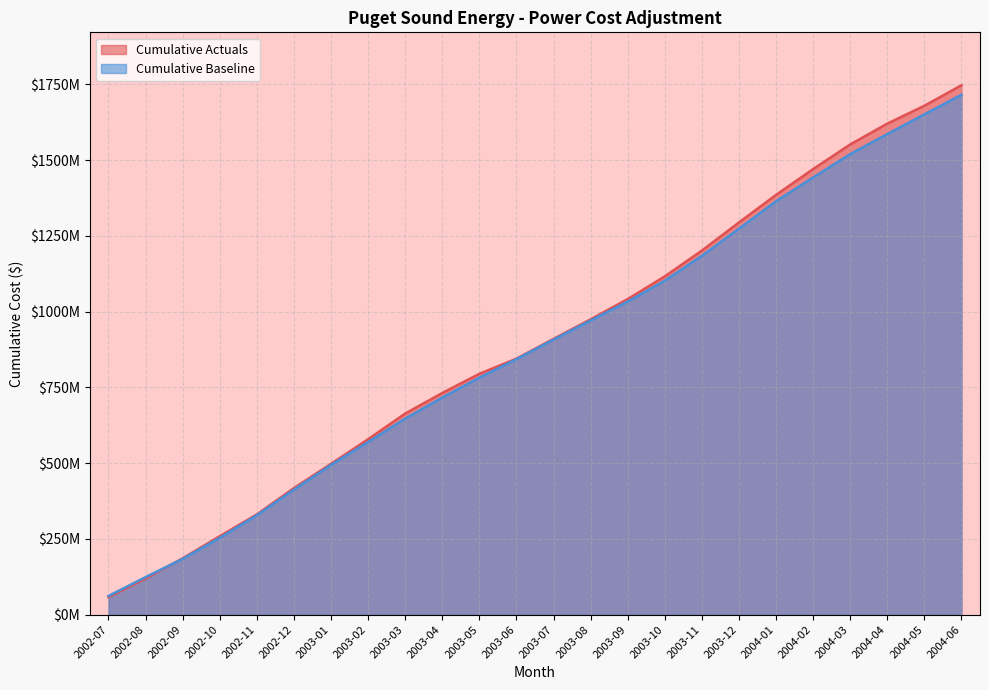

What is the difference between the Cumulative Baseline values at 2003-04 and 2003-10?

385617600